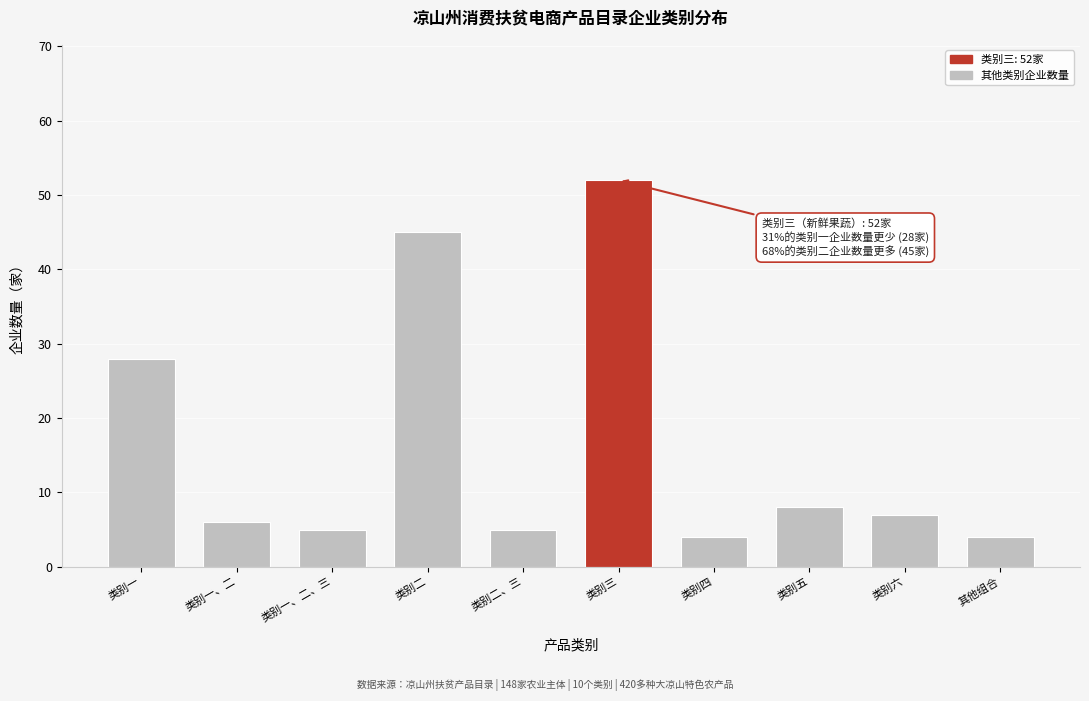

Reading left to right, list all the values displayed in this chart.

28	6	5	45	5	52	4	8	7	4